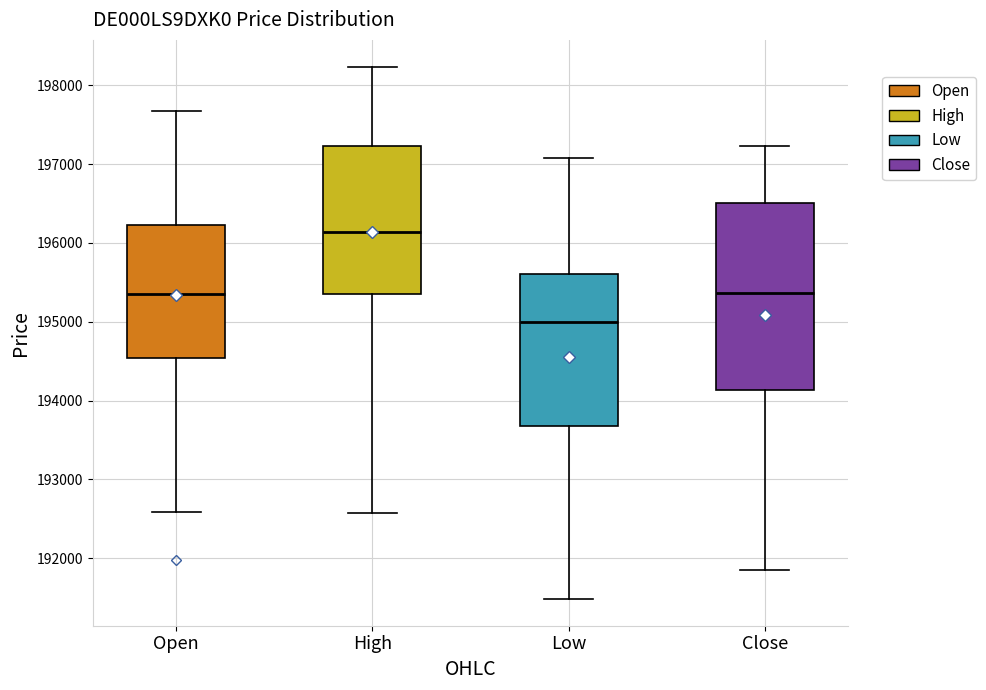

Reading left to right, transcribe this box plot: for each box, give where its median line is, the range the box spans, and where its two whiskers end, as read against the y-axis. The values are not printed on the chart, so give them approximately, as read against the axis.

Open: median 195300, box 194500 to 196200, whiskers 192600 to 197700
High: median 196100, box 195400 to 197200, whiskers 192600 to 198200
Low: median 195000, box 193700 to 195600, whiskers 191500 to 197100
Close: median 195400, box 194100 to 196500, whiskers 191800 to 197200